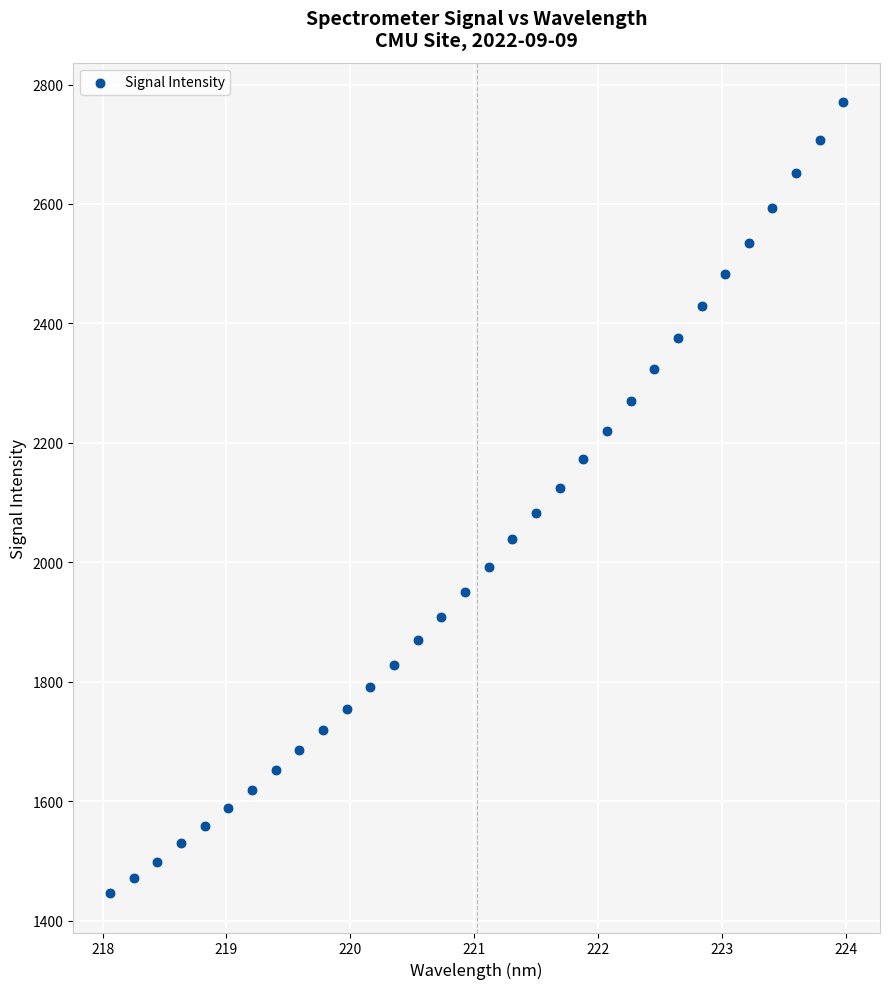

What is the range of Y values (max minus min)?

1324.0